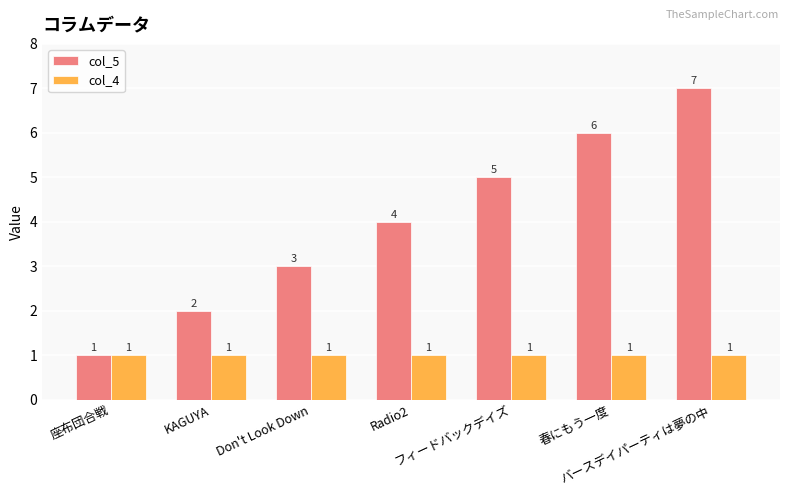

Does the chart contain any negative values?

No